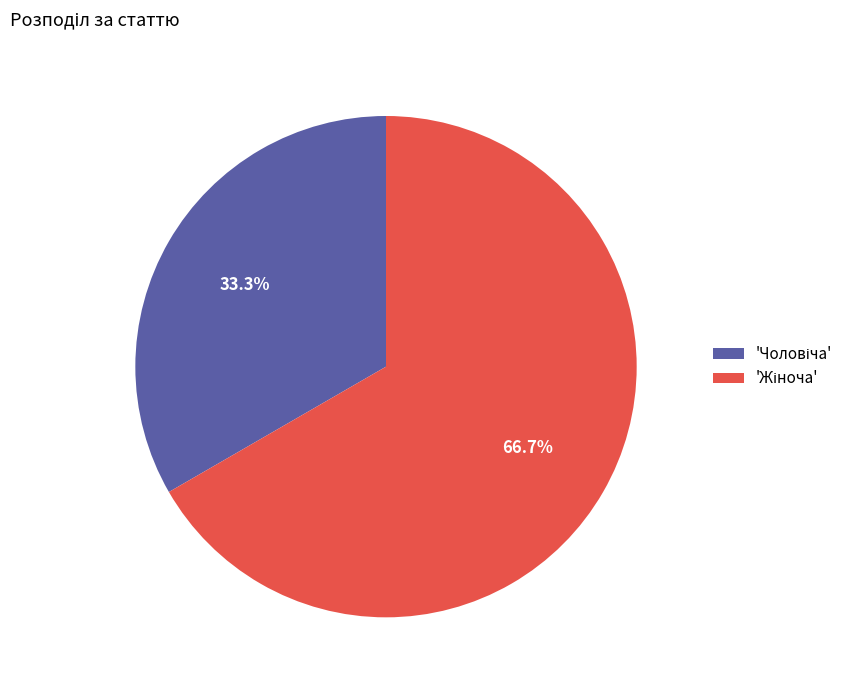

Is there a majority slice in this chart?

Yes